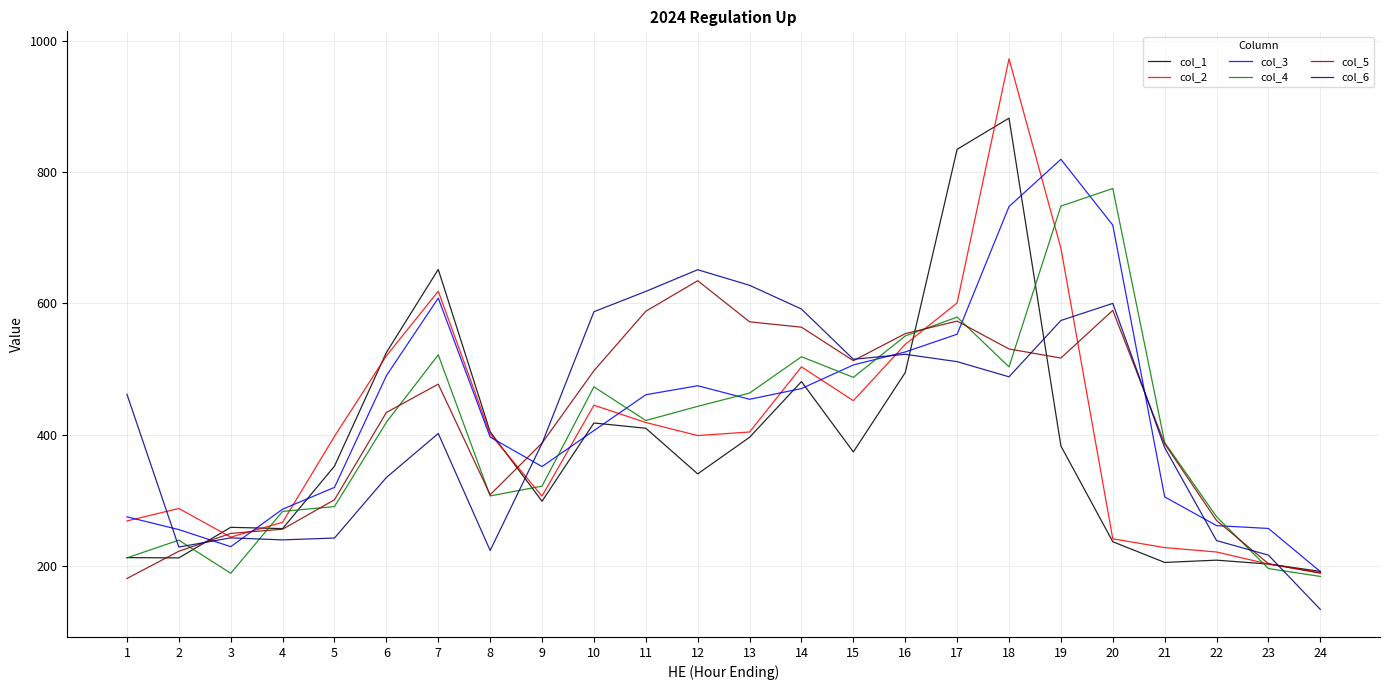

At which label does col_4 first exceed 421?

7